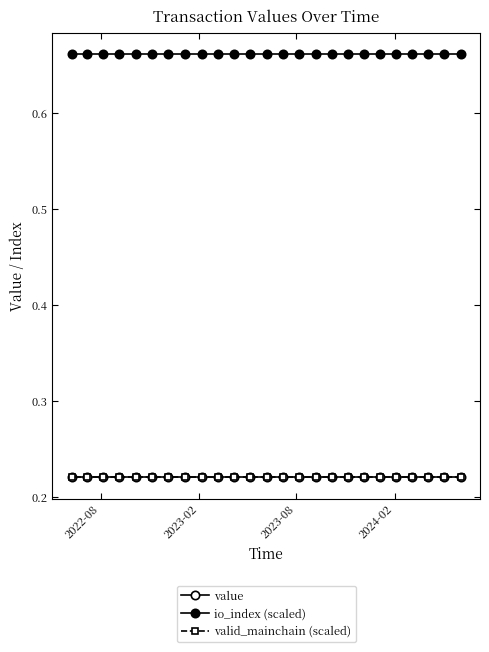

How many lines are shown in the chart?

3